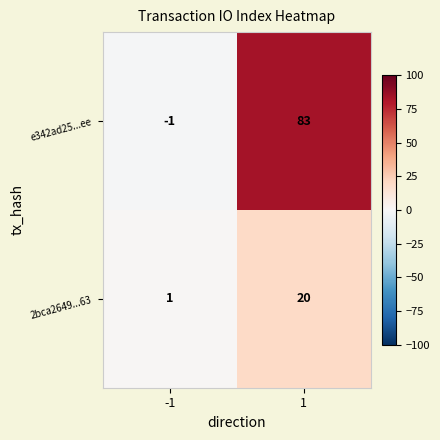

Which series has the largest total across all categories?

e342ad25...ee